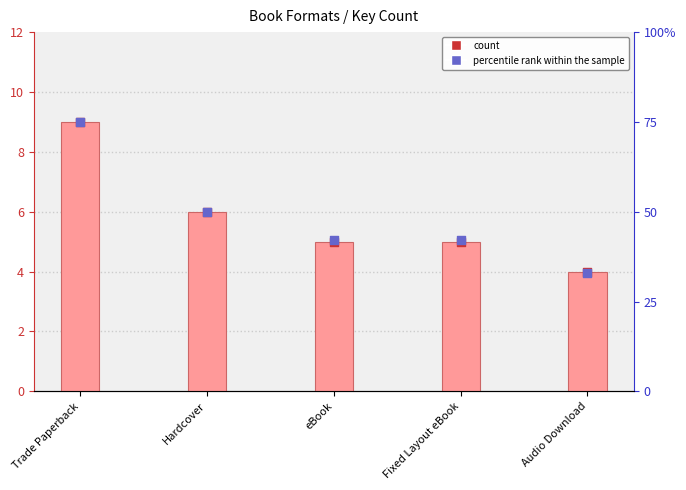

Which series reaches the minimum Y coordinate?

count